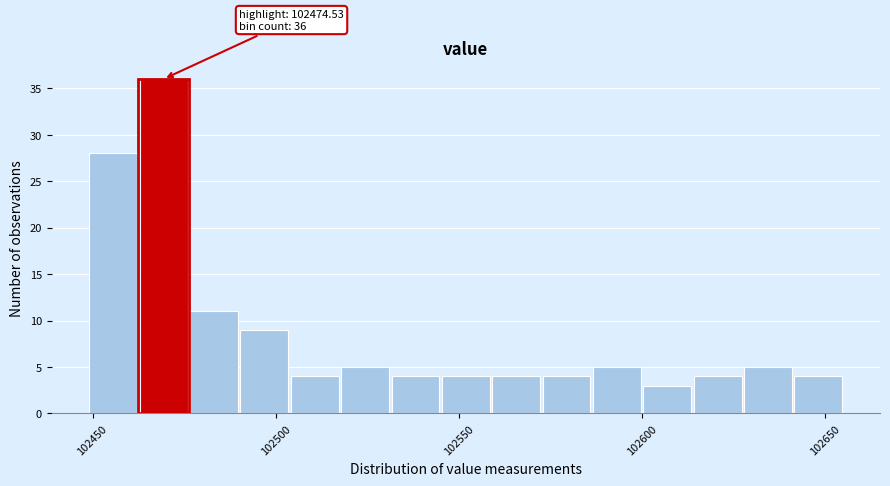

Around what value on the x-axis is the tallest bar? Give the approximate position of its centre, as read against the axis.

102470